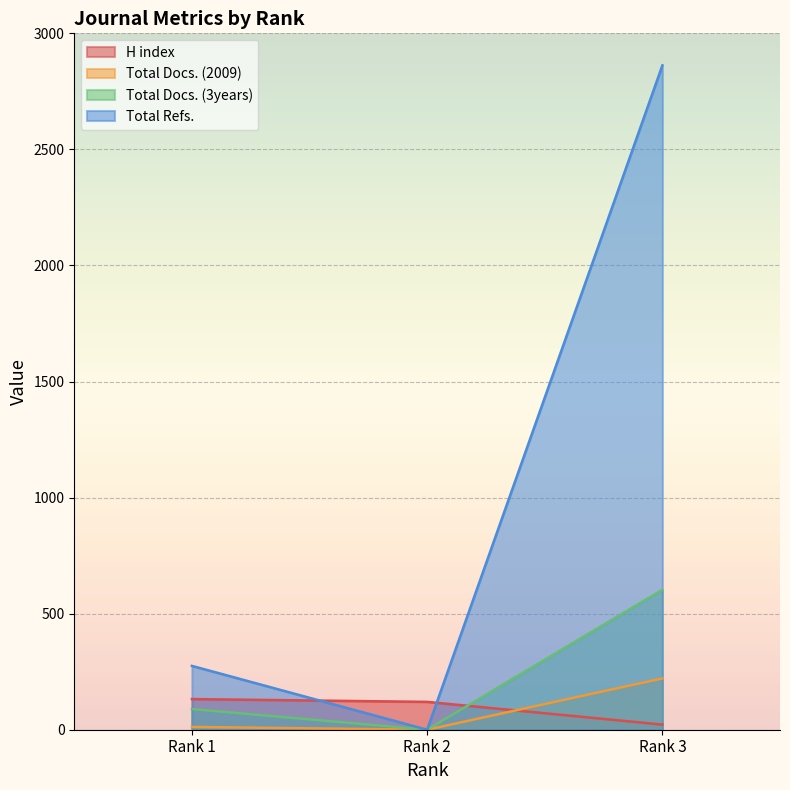

What is the spread (max minus min) of values at Rank 3?

2840